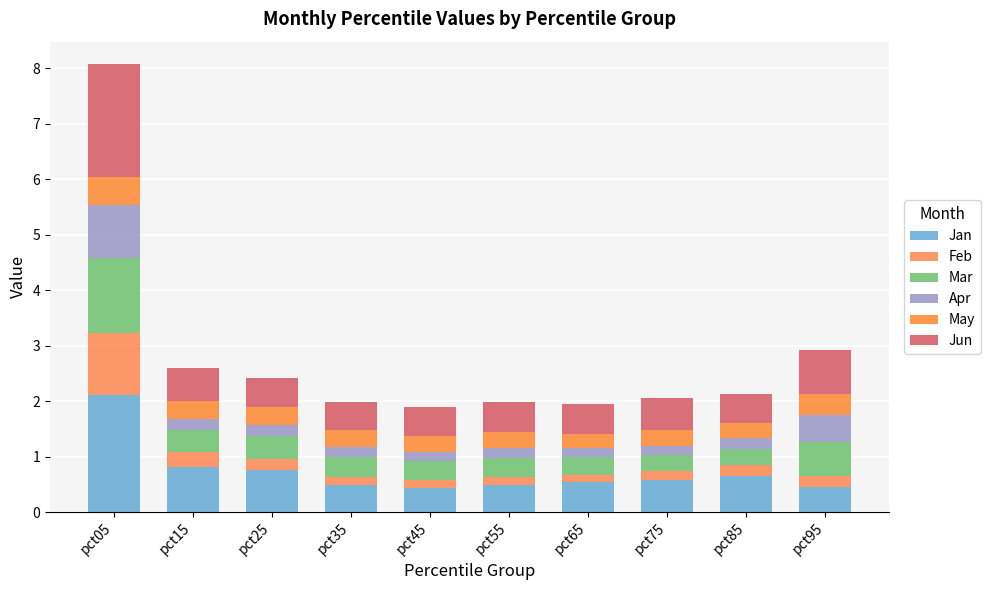

What is the value of the Jan bar at the 5th from the left?

0.4